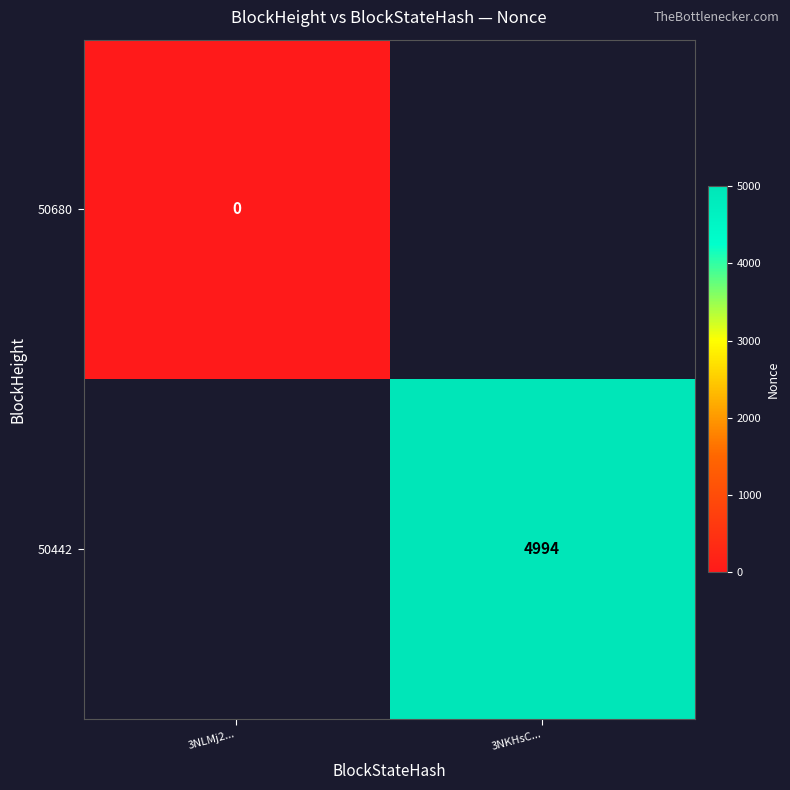

True or false: 50442 has a value of 7991 at 3NKHsC....

False